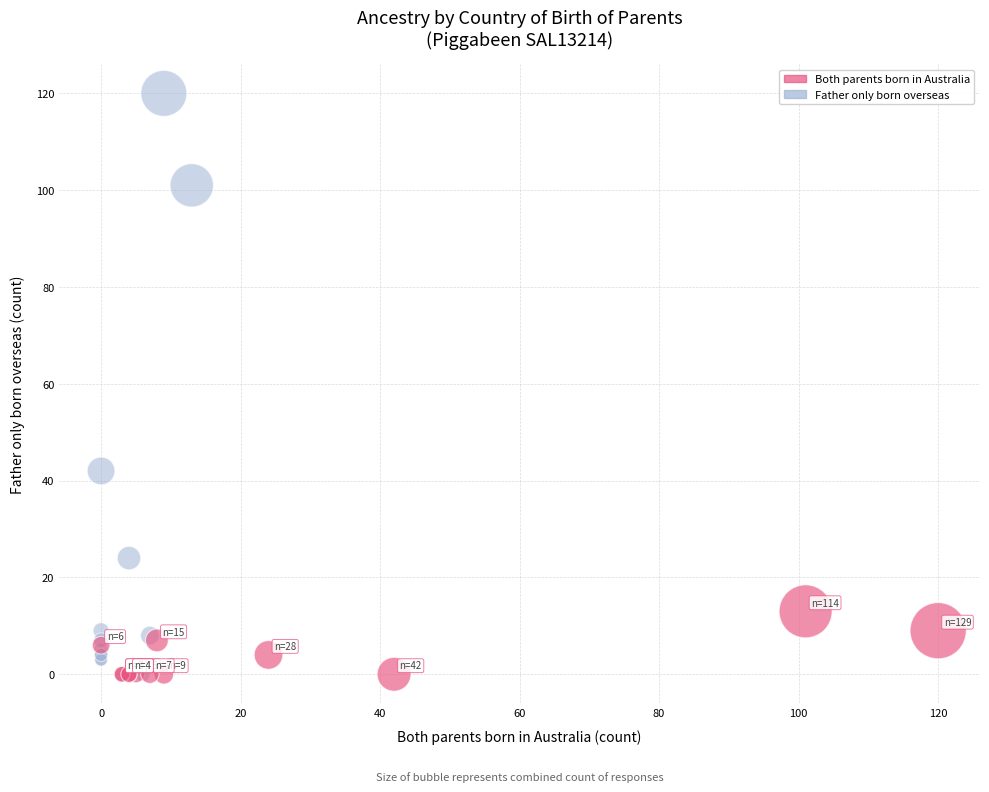

Which series reaches the maximum Y coordinate?

Father only born overseas